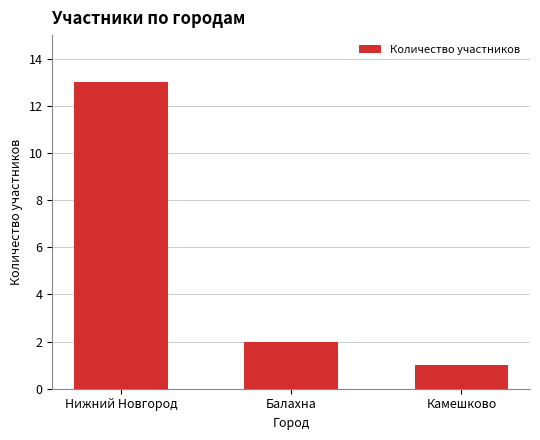

Is it true that the value at Нижний Новгород is 13?

True